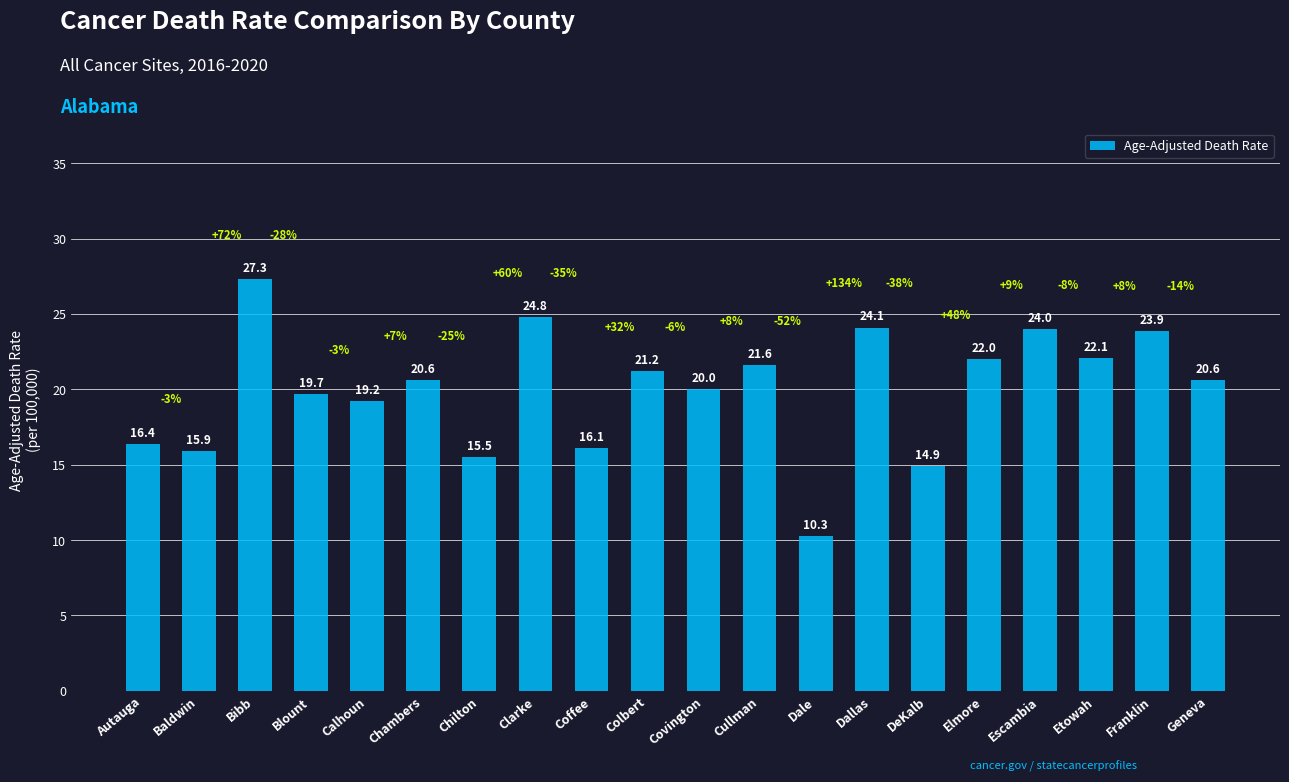

Does the chart contain any negative values?

No